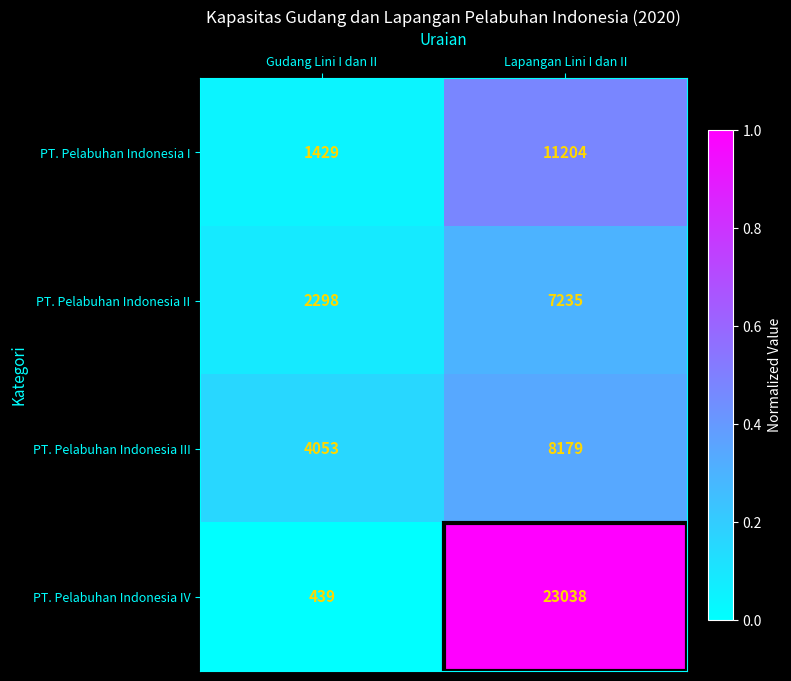

What is the sum of the PT. Pelabuhan Indonesia I values at Gudang Lini I dan II and Lapangan Lini I dan II?

12633